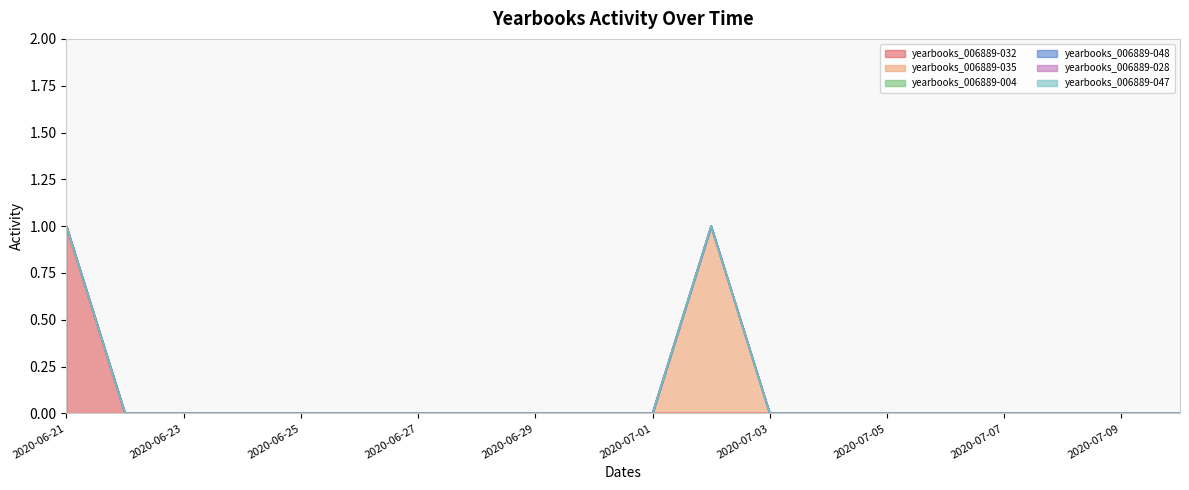

True or false: yearbooks_006889-028 and yearbooks_006889-048 cross at least once.

False